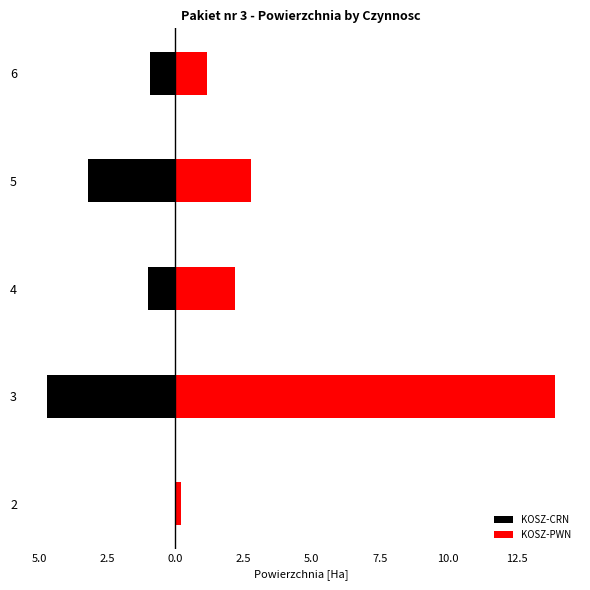

Reading left to right, what are all the values shown in this chart?

KOSZ-CRN: 0.0	-4.7	-1.0	-3.2	-0.9
KOSZ-PWN: 0.2	13.9	2.2	2.8	1.1